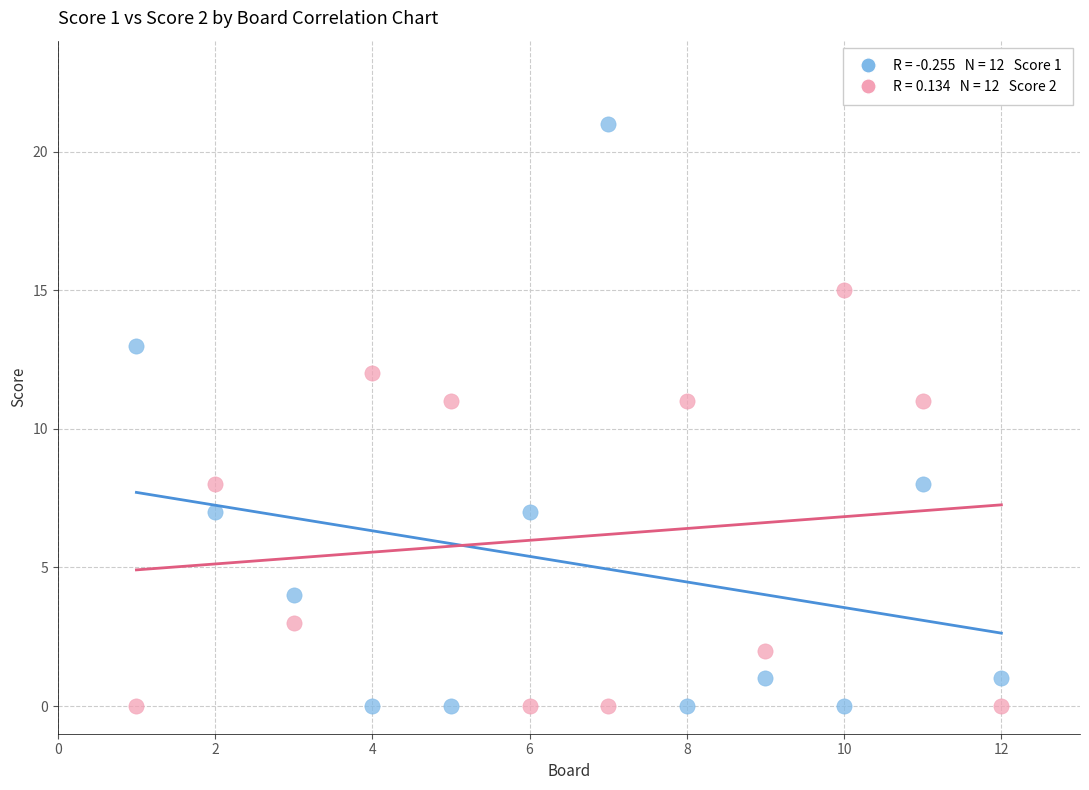

Across all data points, what is the range of Y values (max minus min)?

21